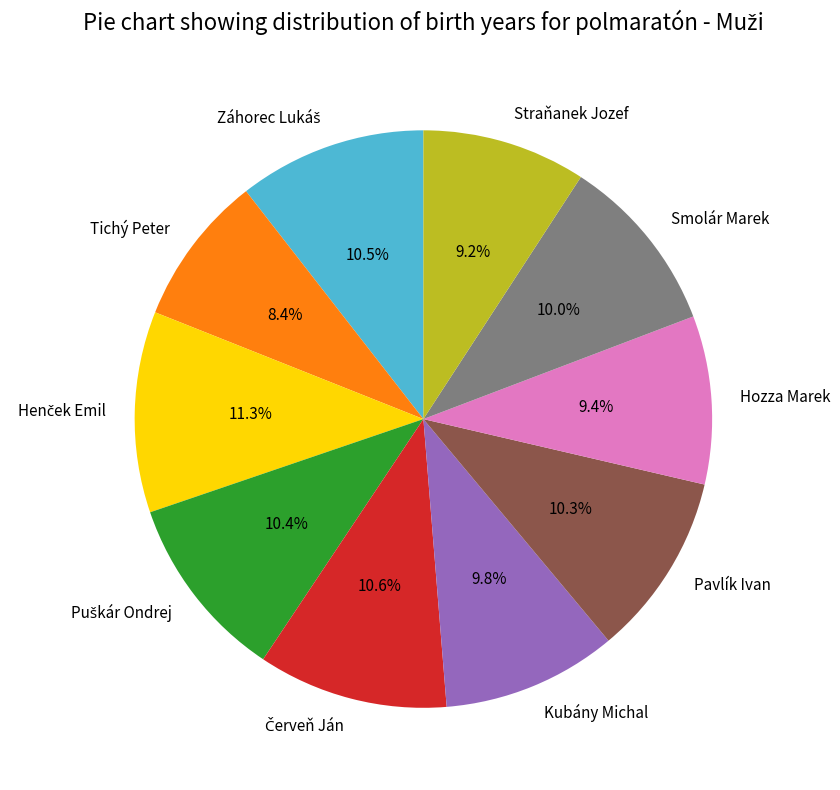

How many segments does this pie chart have?

10